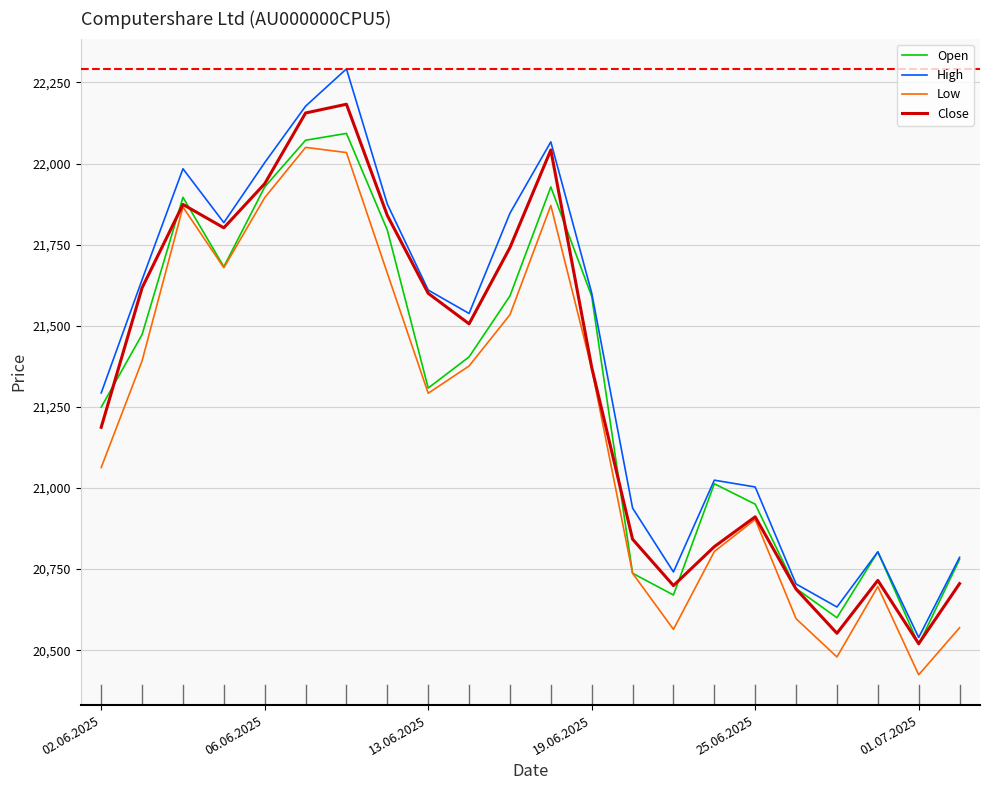

True or false: High and Low intersect in this chart.

False